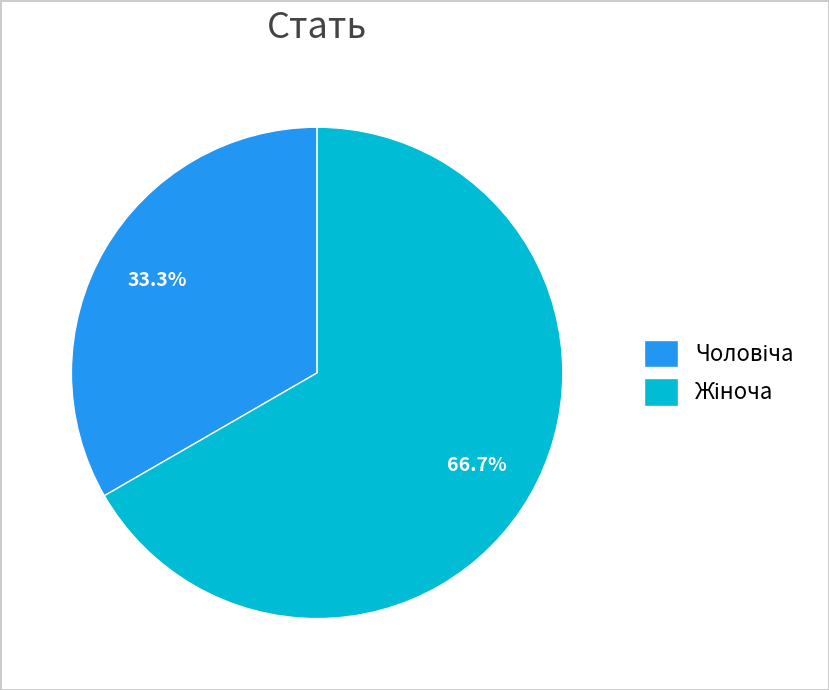

Is there any slice that represents more than half of the pie?

Yes